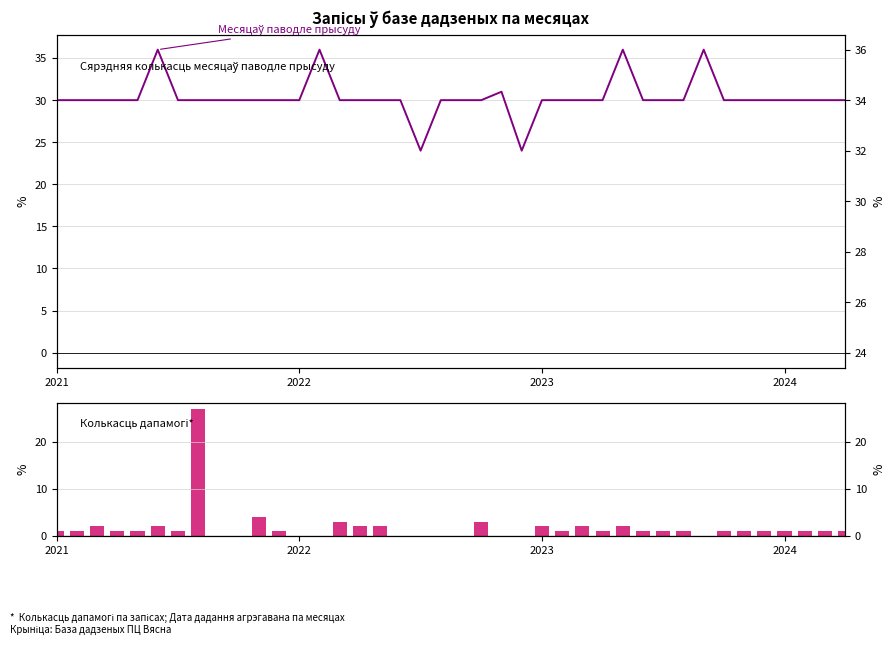

What position from the right is 26?

14